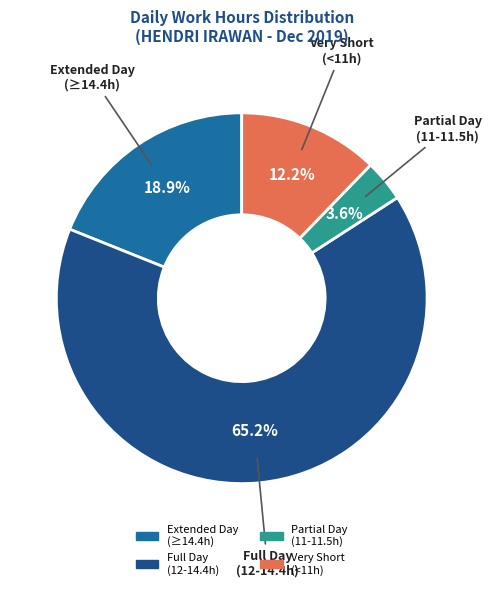

What percentage is NOT represented by Very Short (<11h)?

87.8%